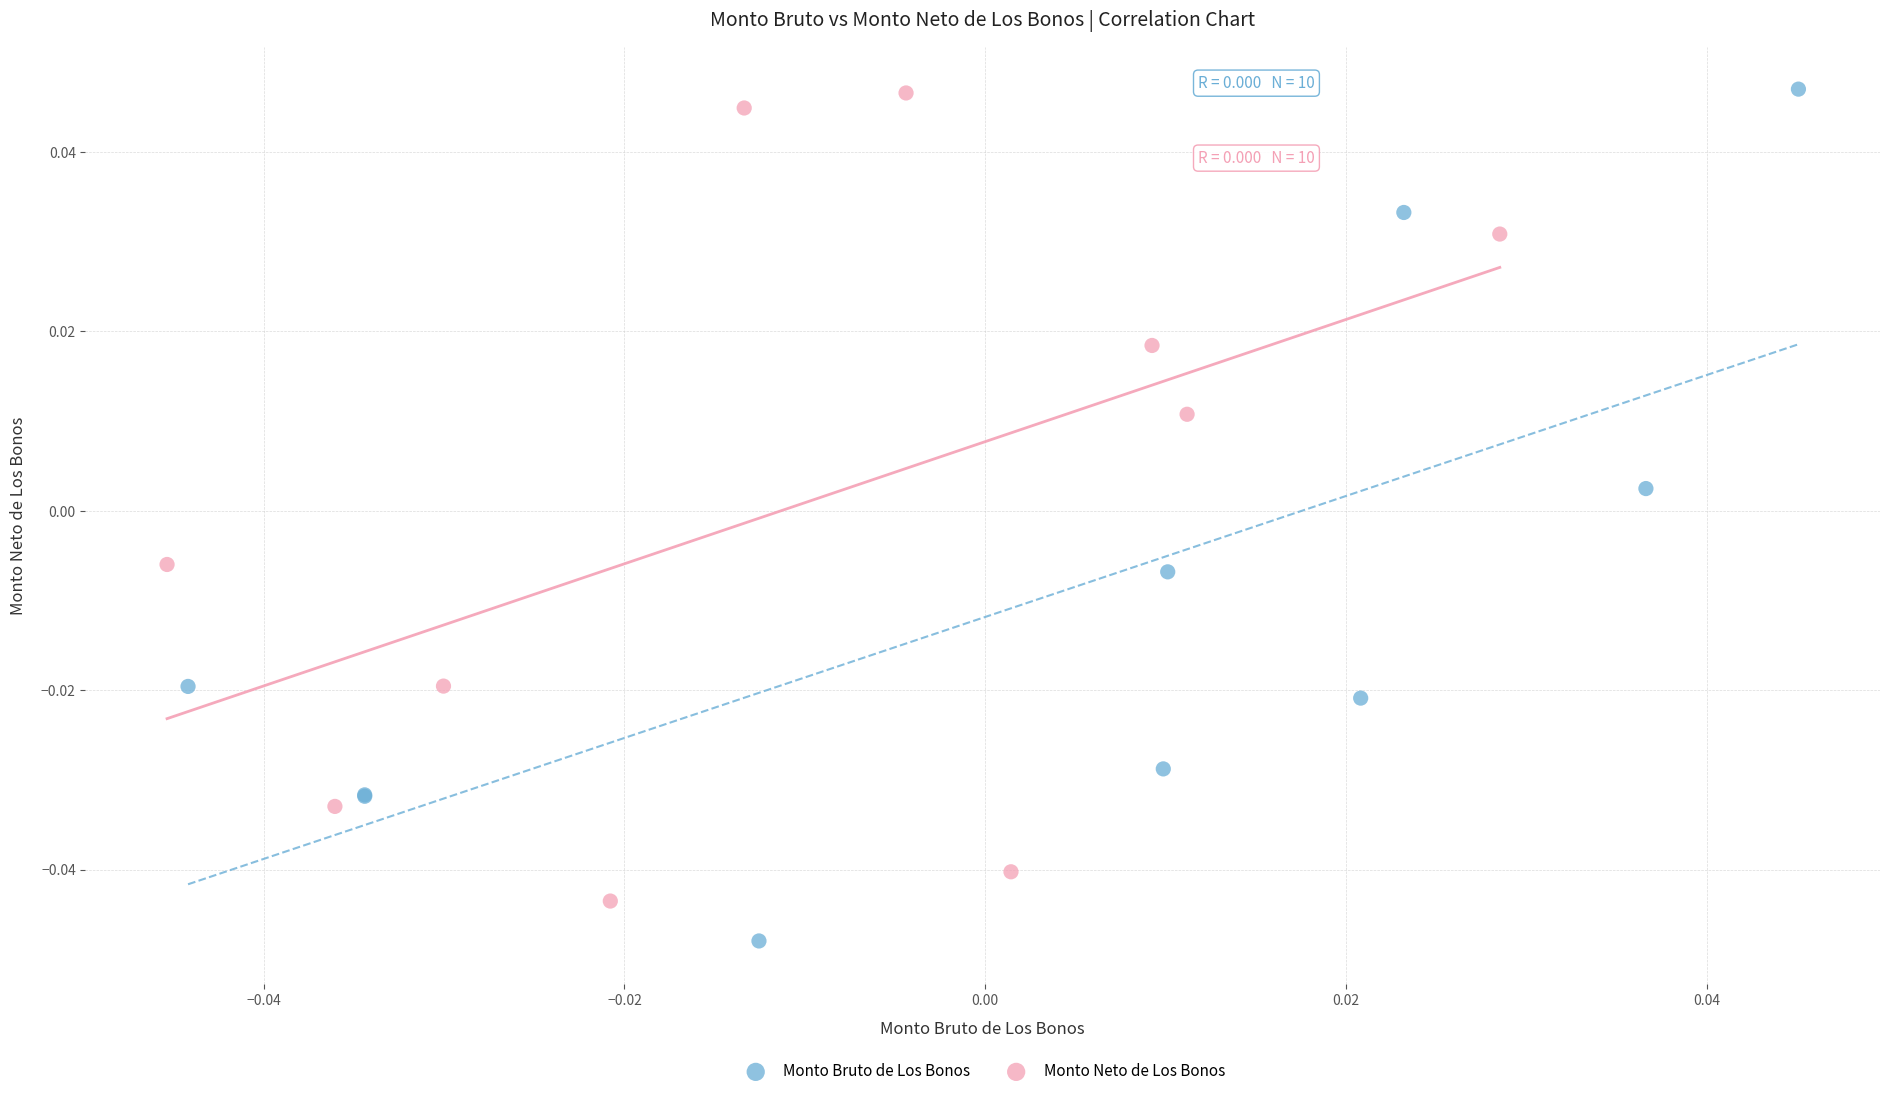

Which series reaches the minimum Y coordinate?

Monto Bruto de Los Bonos